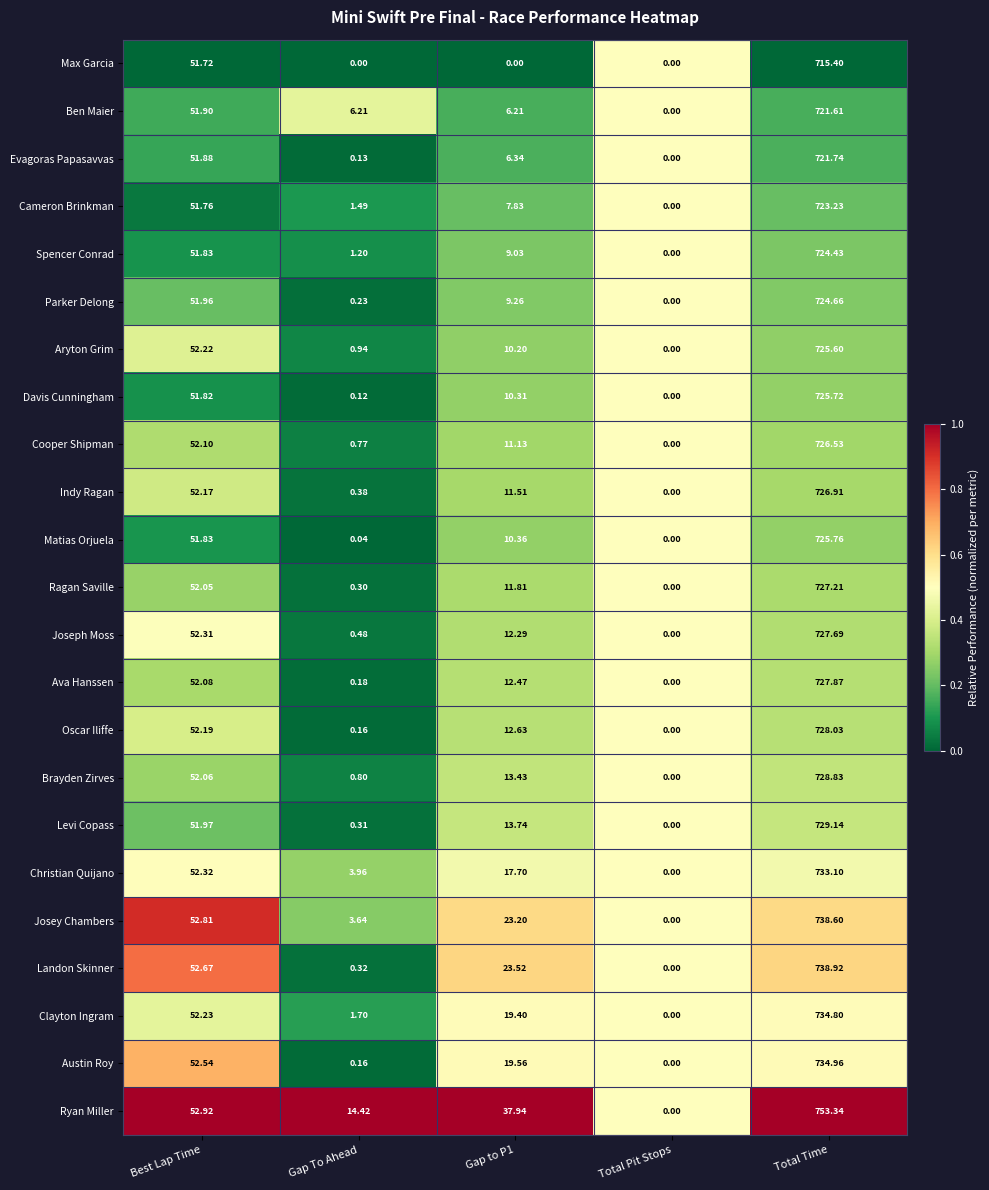

At which category is the sum across all series the highest?

Total Time